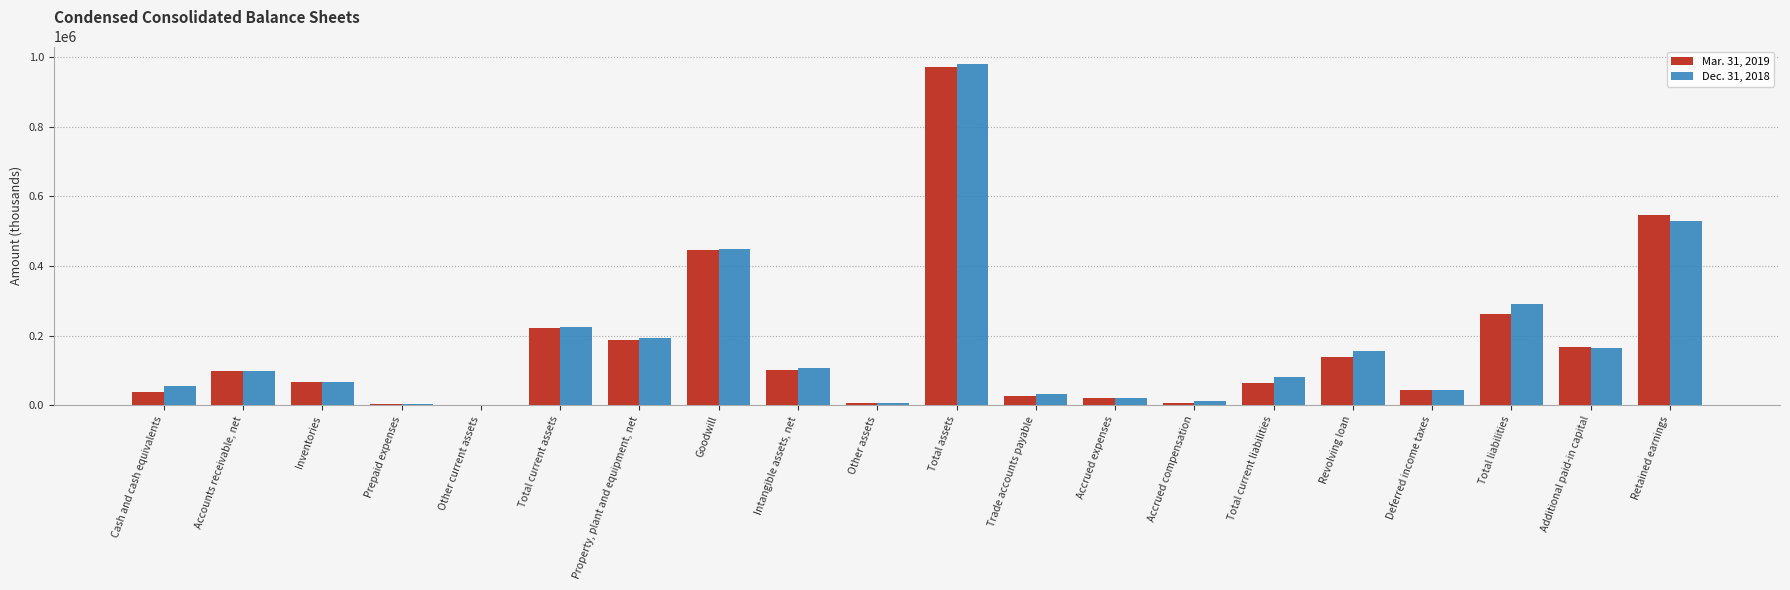

Between Total current assets and Goodwill, which series saw the biggest shift?

Mar. 31, 2019